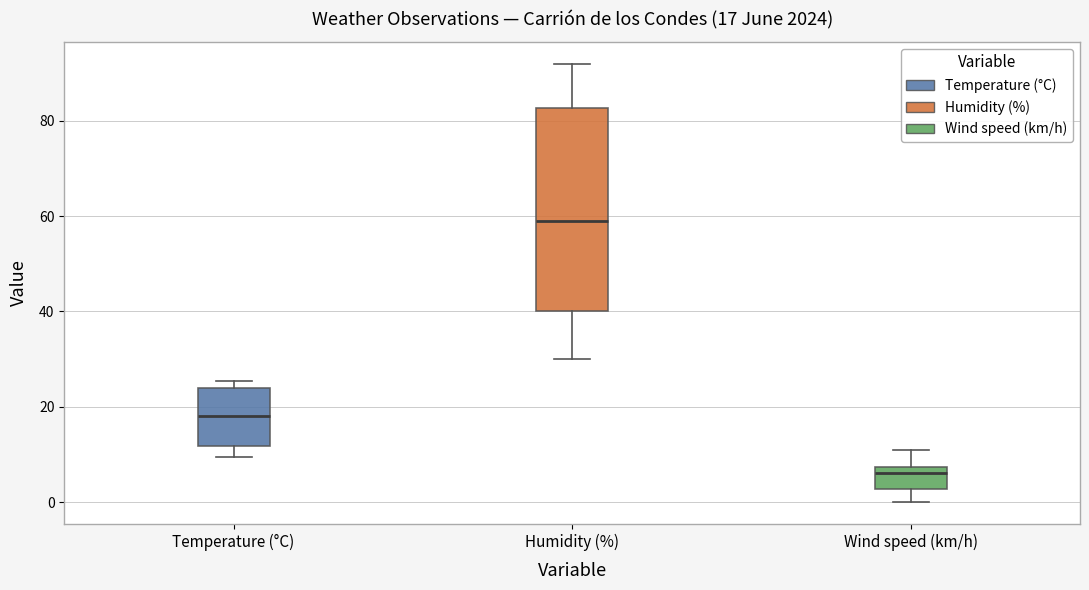

Which box's median line is the lowest?

Wind speed (km/h)